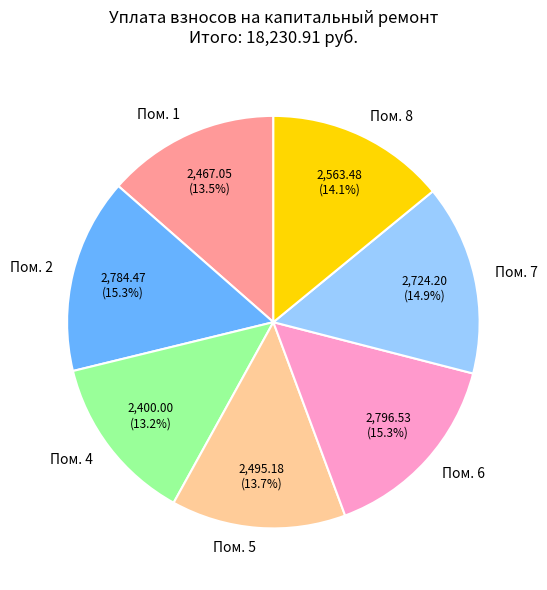

Count the number of slices in the pie.

7